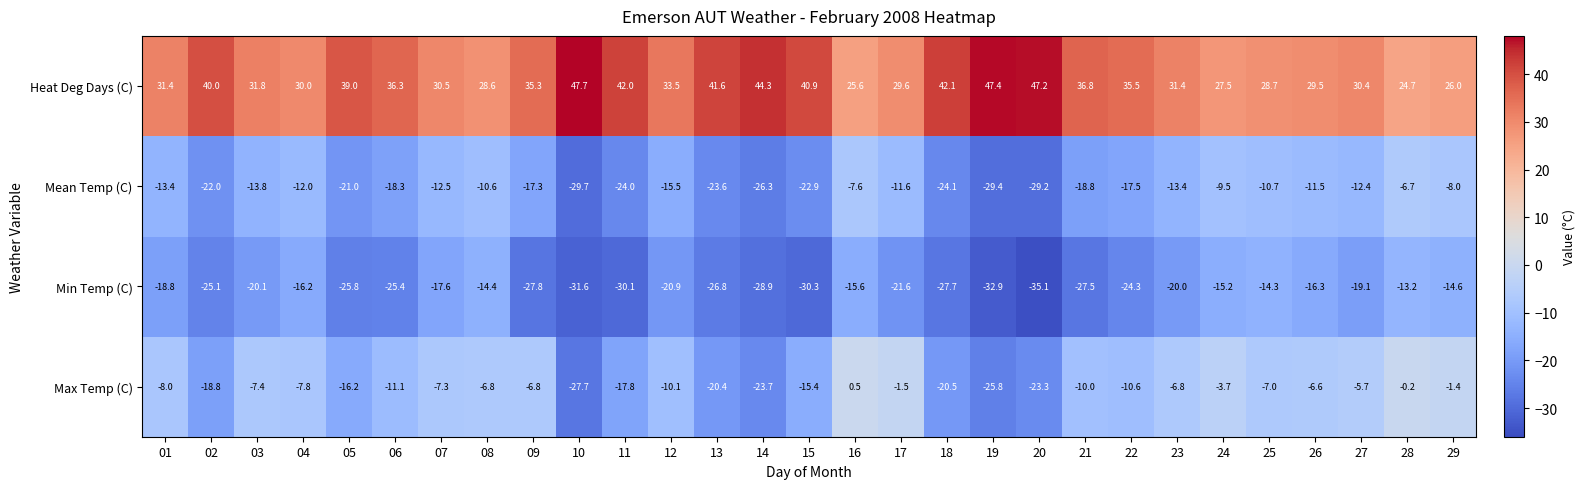

What is the difference between the maximum and minimum values in the Max Temp (C) series?

28.2